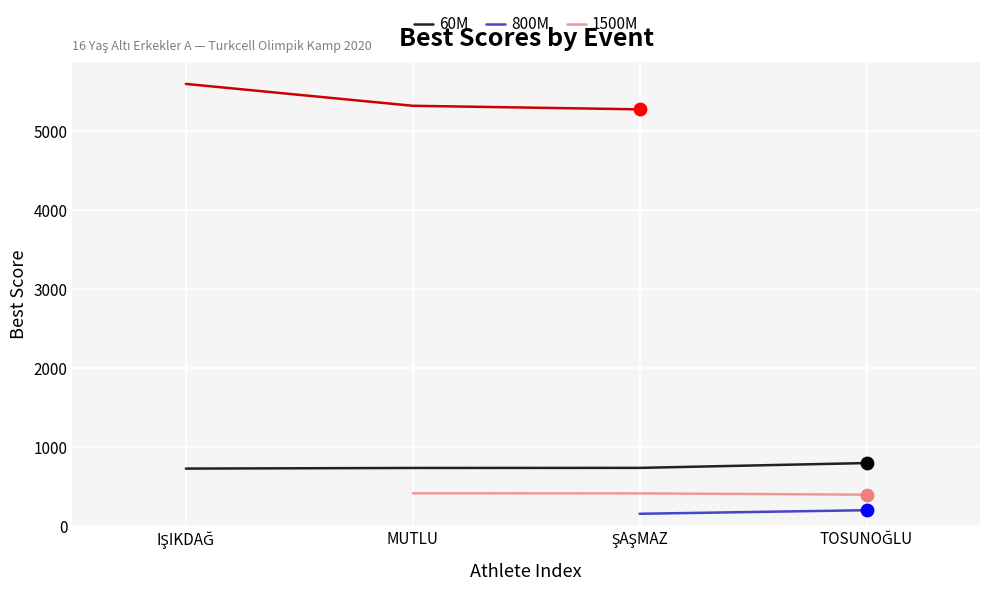

Which series has the largest Y range (max minus min)?

400M